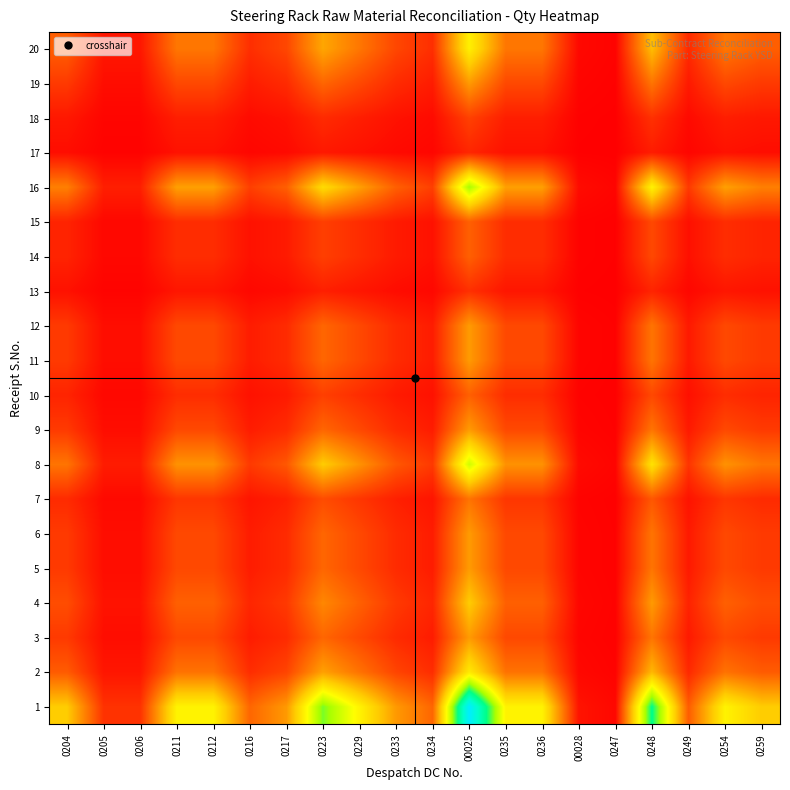

Reading left to right, what are all the values shown in this chart?

1: 0204=112.0	0205=28.0	0206=28.0	0211=140.0	0212=140.0	0216=56.0	0217=84.0	0223=196.0	0229=140.0	0233=84.0	0234=56.0	00025=296.2	0235=140.0	0236=140.0	00028=11.2	0247=5.0	0248=224.0	0249=51.0	0254=140.0	0259=112.0
2: 0204=50.3	0205=12.6	0206=12.6	0211=62.9	0212=62.9	0216=25.2	0217=37.7	0223=88.1	0229=62.9	0233=37.7	0234=25.2	00025=133.1	0235=62.9	0236=62.9	00028=5.0	0247=2.3	0248=100.6	0249=22.9	0254=62.9	0259=50.3
3: 0204=32.0	0205=8.0	0206=8.0	0211=40.0	0212=40.0	0216=16.0	0217=24.0	0223=56.0	0229=40.0	0233=24.0	0234=16.0	00025=84.6	0235=40.0	0236=40.0	00028=3.2	0247=1.4	0248=64.0	0249=14.6	0254=40.0	0259=32.0
4: 0204=42.3	0205=10.6	0206=10.6	0211=52.9	0212=52.9	0216=21.2	0217=31.7	0223=74.1	0229=52.9	0233=31.7	0234=21.2	00025=111.9	0235=52.9	0236=52.9	00028=4.2	0247=1.9	0248=84.6	0249=19.3	0254=52.9	0259=42.3
5: 0204=32.0	0205=8.0	0206=8.0	0211=40.0	0212=40.0	0216=16.0	0217=24.0	0223=56.0	0229=40.0	0233=24.0	0234=16.0	00025=84.6	0235=40.0	0236=40.0	00028=3.2	0247=1.4	0248=64.0	0249=14.6	0254=40.0	0259=32.0
6: 0204=32.0	0205=8.0	0206=8.0	0211=40.0	0212=40.0	0216=16.0	0217=24.0	0223=56.0	0229=40.0	0233=24.0	0234=16.0	00025=84.6	0235=40.0	0236=40.0	00028=3.2	0247=1.4	0248=64.0	0249=14.6	0254=40.0	0259=32.0
7: 0204=24.0	0205=6.0	0206=6.0	0211=30.0	0212=30.0	0216=12.0	0217=18.0	0223=42.0	0229=30.0	0233=18.0	0234=12.0	00025=63.5	0235=30.0	0236=30.0	00028=2.4	0247=1.1	0248=48.0	0249=10.9	0254=30.0	0259=24.0
8: 0204=64.0	0205=16.0	0206=16.0	0211=80.0	0212=80.0	0216=32.0	0217=48.0	0223=112.0	0229=80.0	0233=48.0	0234=32.0	00025=169.3	0235=80.0	0236=80.0	00028=6.4	0247=2.9	0248=128.0	0249=29.1	0254=80.0	0259=64.0
9: 0204=32.0	0205=8.0	0206=8.0	0211=40.0	0212=40.0	0216=16.0	0217=24.0	0223=56.0	0229=40.0	0233=24.0	0234=16.0	00025=84.6	0235=40.0	0236=40.0	00028=3.2	0247=1.4	0248=64.0	0249=14.6	0254=40.0	0259=32.0
10: 0204=20.0	0205=5.0	0206=5.0	0211=25.0	0212=25.0	0216=10.0	0217=15.0	0223=35.0	0229=25.0	0233=15.0	0234=10.0	00025=52.9	0235=25.0	0236=25.0	00028=2.0	0247=0.9	0248=40.0	0249=9.1	0254=25.0	0259=20.0
11: 0204=32.0	0205=8.0	0206=8.0	0211=40.0	0212=40.0	0216=16.0	0217=24.0	0223=56.0	0229=40.0	0233=24.0	0234=16.0	00025=84.6	0235=40.0	0236=40.0	00028=3.2	0247=1.4	0248=64.0	0249=14.6	0254=40.0	0259=32.0
12: 0204=32.0	0205=8.0	0206=8.0	0211=40.0	0212=40.0	0216=16.0	0217=24.0	0223=56.0	0229=40.0	0233=24.0	0234=16.0	00025=84.6	0235=40.0	0236=40.0	00028=3.2	0247=1.4	0248=64.0	0249=14.6	0254=40.0	0259=32.0
13: 0204=10.0	0205=2.5	0206=2.5	0211=12.5	0212=12.5	0216=5.0	0217=7.5	0223=17.5	0229=12.5	0233=7.5	0234=5.0	00025=26.4	0235=12.5	0236=12.5	00028=1.0	0247=0.5	0248=20.0	0249=4.5	0254=12.5	0259=10.0
14: 0204=20.0	0205=5.0	0206=5.0	0211=25.0	0212=25.0	0216=10.0	0217=15.0	0223=35.0	0229=25.0	0233=15.0	0234=10.0	00025=52.9	0235=25.0	0236=25.0	00028=2.0	0247=0.9	0248=40.0	0249=9.1	0254=25.0	0259=20.0
15: 0204=20.0	0205=5.0	0206=5.0	0211=25.0	0212=25.0	0216=10.0	0217=15.0	0223=35.0	0229=25.0	0233=15.0	0234=10.0	00025=52.9	0235=25.0	0236=25.0	00028=2.0	0247=0.9	0248=40.0	0249=9.1	0254=25.0	0259=20.0
16: 0204=70.0	0205=17.5	0206=17.5	0211=87.5	0212=87.5	0216=35.0	0217=52.5	0223=122.5	0229=87.5	0233=52.5	0234=35.0	00025=185.2	0235=87.5	0236=87.5	00028=7.0	0247=3.1	0248=140.0	0249=31.9	0254=87.5	0259=70.0
17: 0204=8.0	0205=2.0	0206=2.0	0211=10.0	0212=10.0	0216=4.0	0217=6.0	0223=14.0	0229=10.0	0233=6.0	0234=4.0	00025=21.2	0235=10.0	0236=10.0	00028=0.8	0247=0.4	0248=16.0	0249=3.6	0254=10.0	0259=8.0
18: 0204=13.6	0205=3.4	0206=3.4	0211=17.0	0212=17.0	0216=6.8	0217=10.2	0223=23.8	0229=17.0	0233=10.2	0234=6.8	00025=36.0	0235=17.0	0236=17.0	00028=1.4	0247=0.6	0248=27.2	0249=6.2	0254=17.0	0259=13.6
19: 0204=32.0	0205=8.0	0206=8.0	0211=40.0	0212=40.0	0216=16.0	0217=24.0	0223=56.0	0229=40.0	0233=24.0	0234=16.0	00025=84.6	0235=40.0	0236=40.0	00028=3.2	0247=1.4	0248=64.0	0249=14.6	0254=40.0	0259=32.0
20: 0204=52.0	0205=13.0	0206=13.0	0211=65.0	0212=65.0	0216=26.0	0217=39.0	0223=91.0	0229=65.0	0233=39.0	0234=26.0	00025=137.5	0235=65.0	0236=65.0	00028=5.2	0247=2.3	0248=104.0	0249=23.7	0254=65.0	0259=52.0